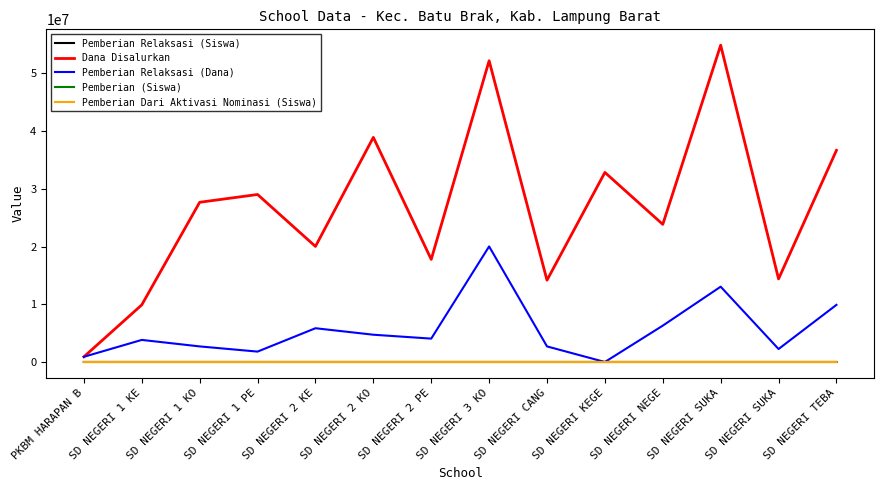

At which category does Pemberian Relaksasi (Siswa) reach its first local valley?

SD NEGERI 1 PE